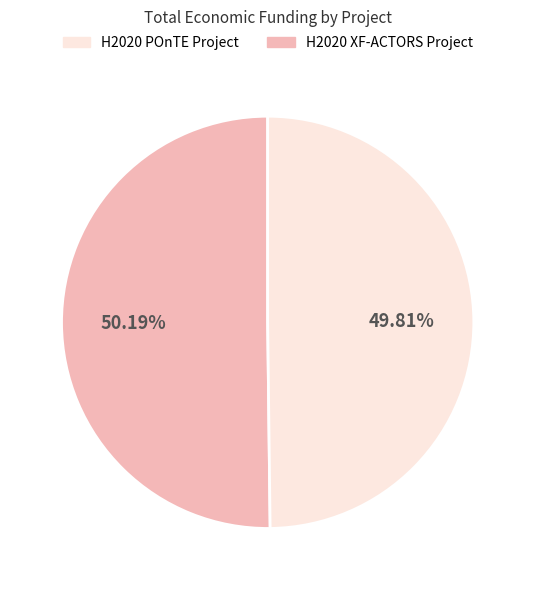

How many slices are in this pie chart?

2